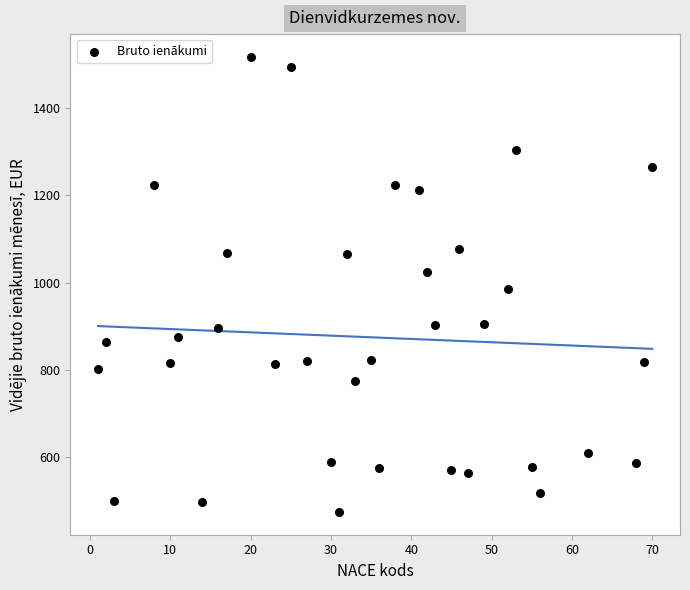

What is the range of Y values (max minus min)?

1042.0